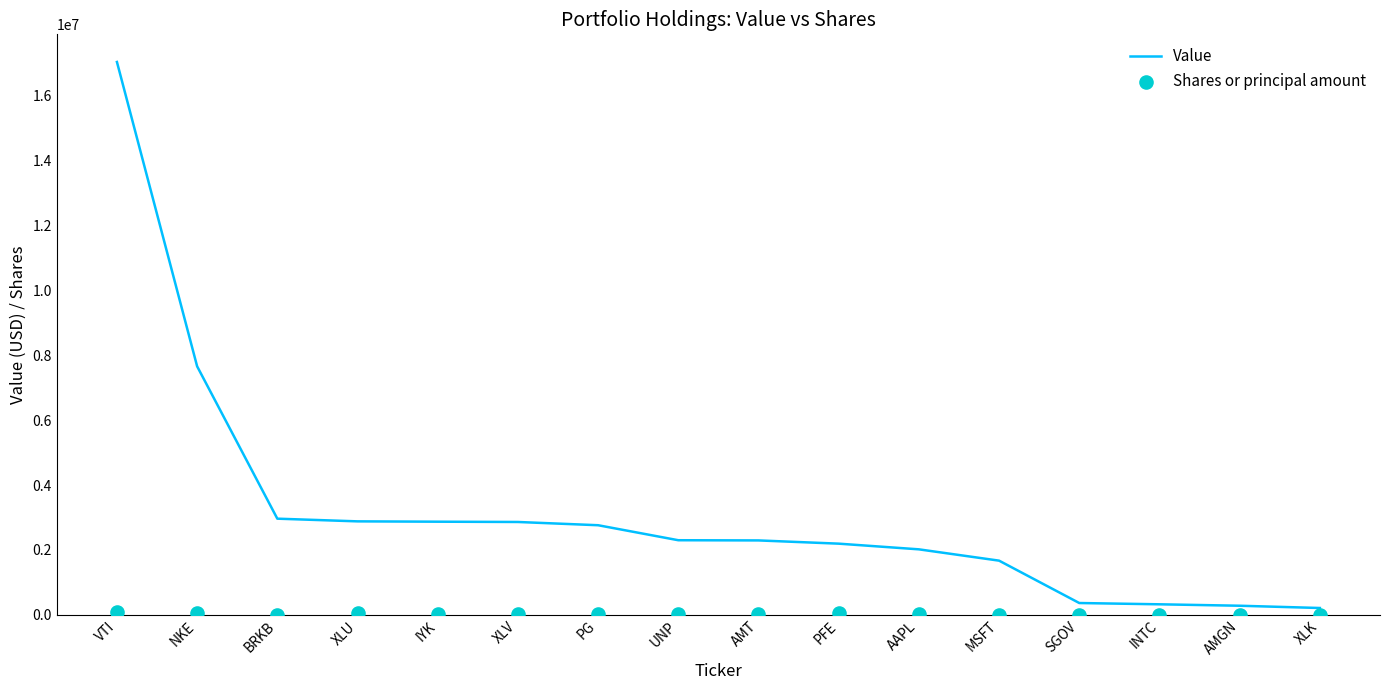

Which series contains the highest Y value?

Value